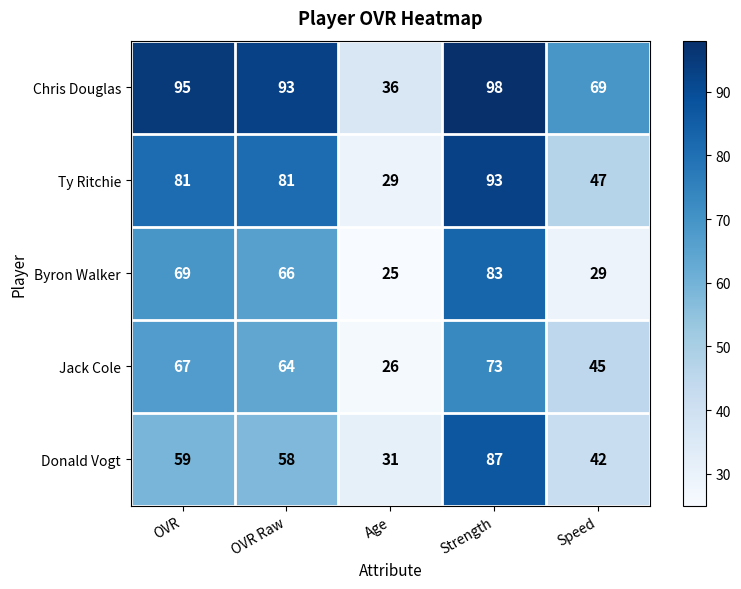

What is the average value of the Jack Cole series?

55